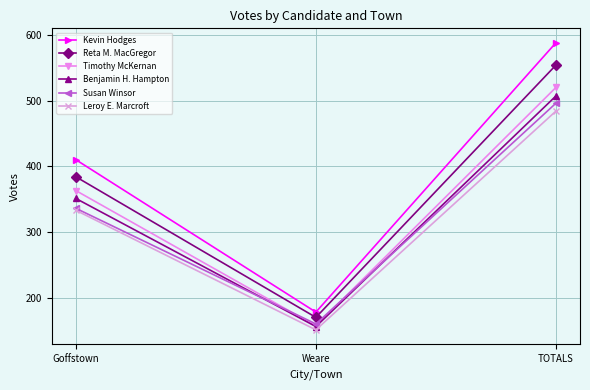

Does the chart display data point markers on the line(s)?

Yes